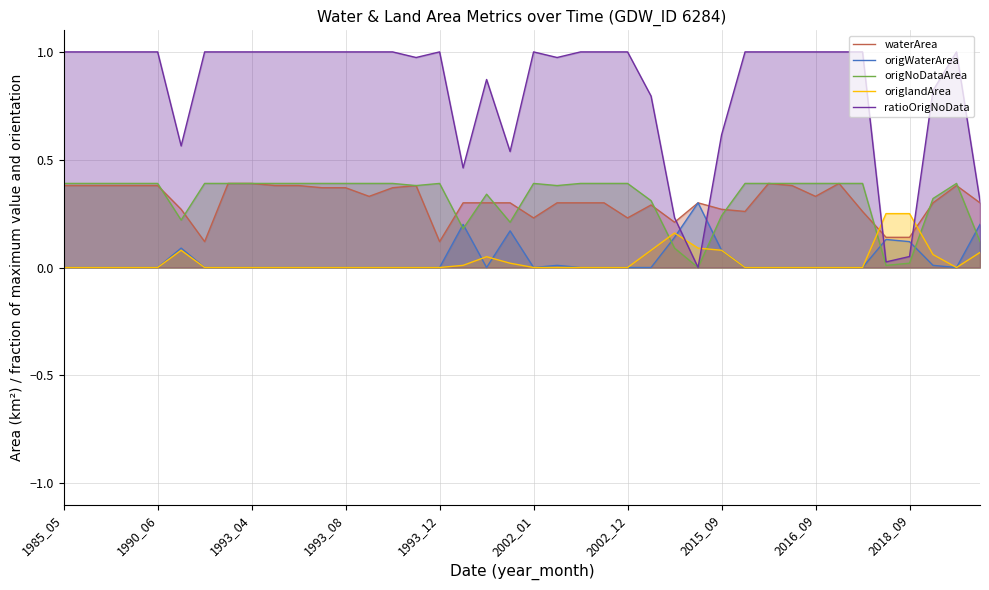

Where is origWaterArea nearest to the value 0?

1985_05